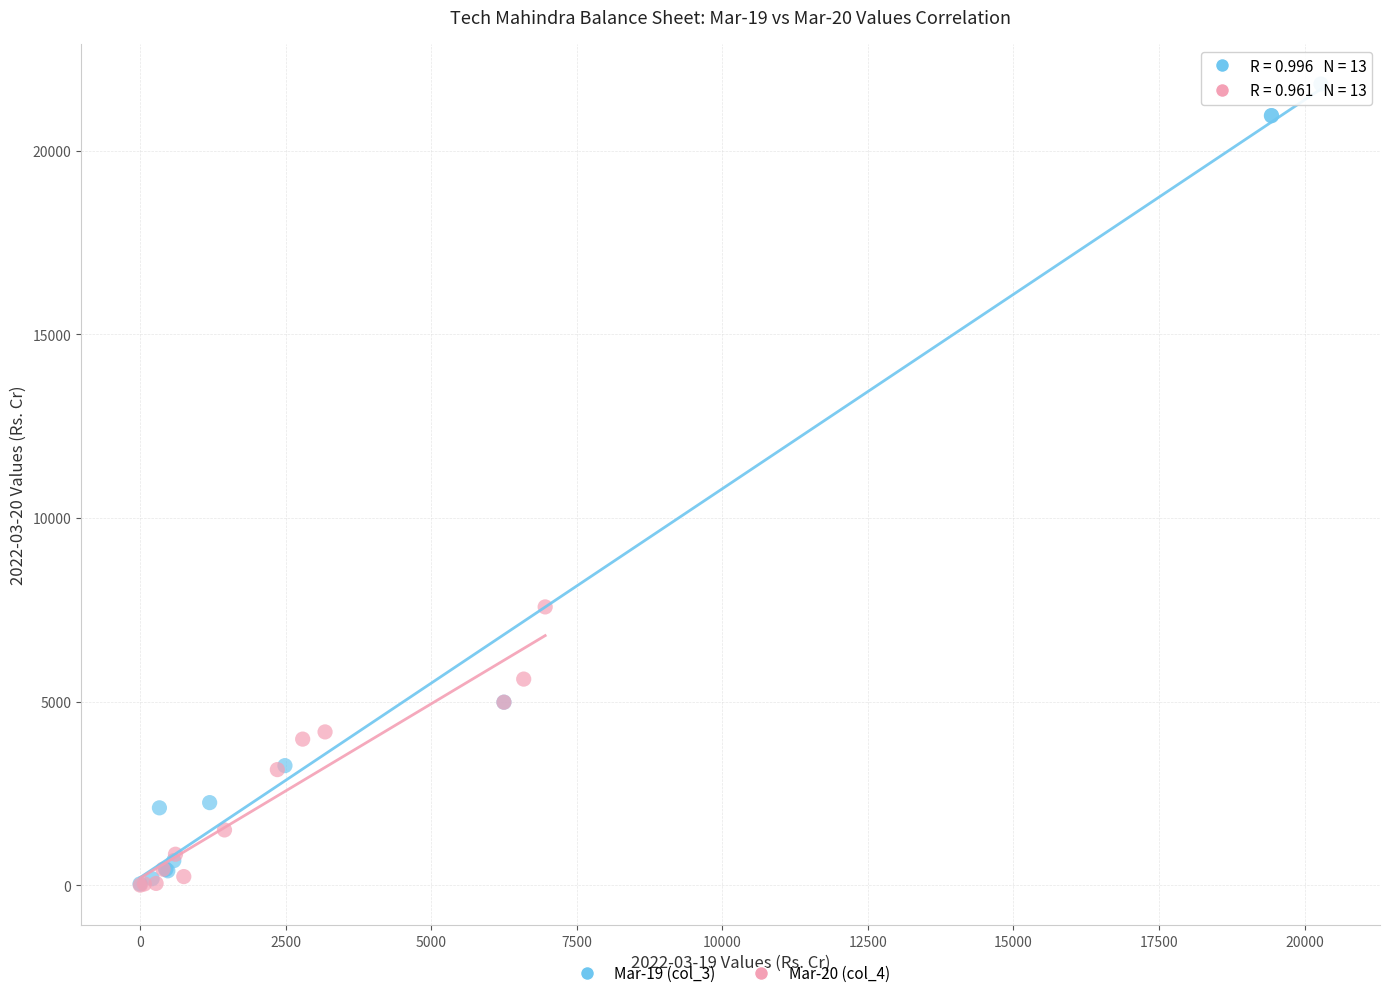

Which series reaches the maximum Y coordinate?

Mar-19 (col_3)